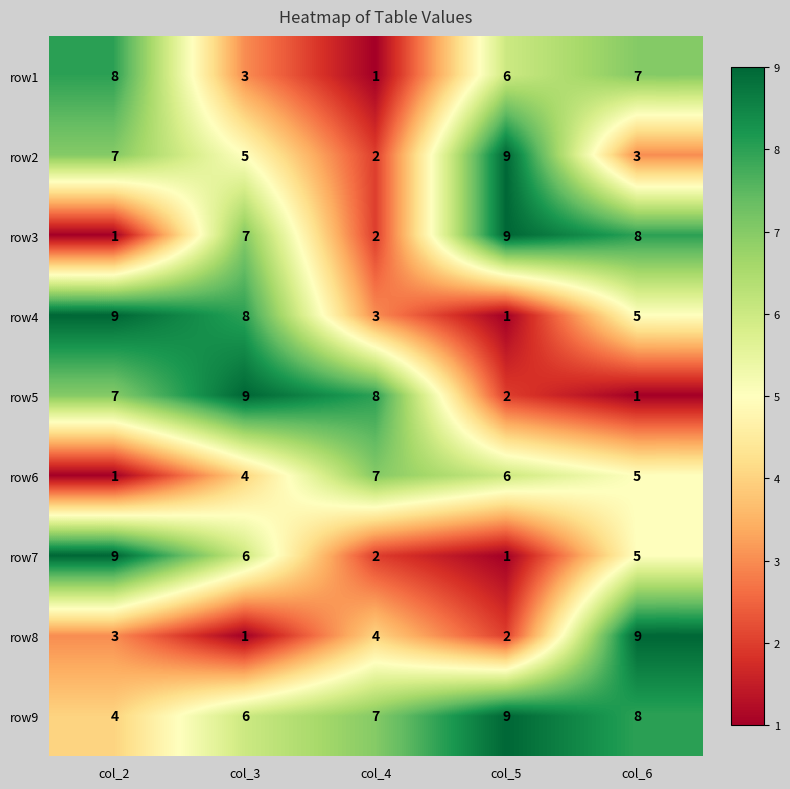

Is it true that row2 equals 7 at col_2?

True